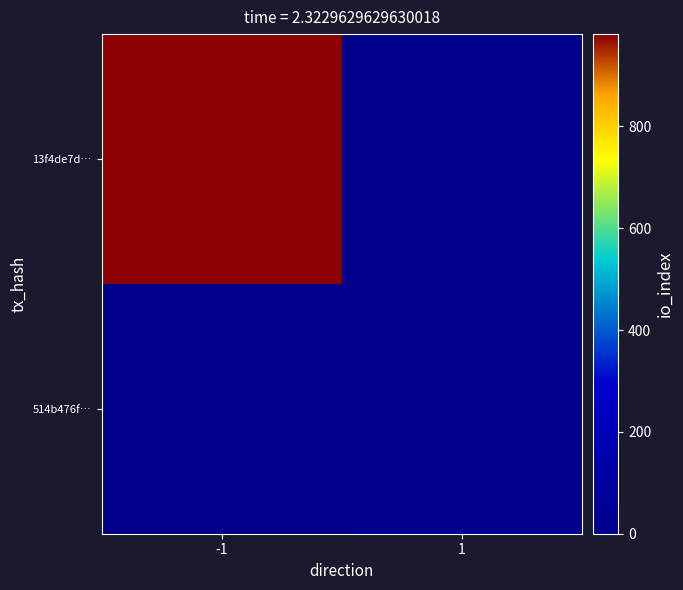

What is the difference between the highest and lowest values at 1?

12